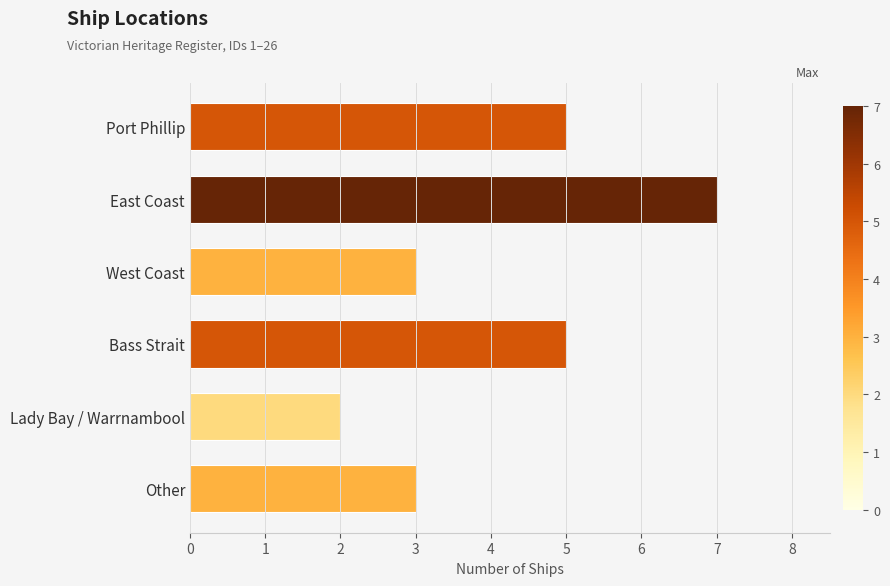

What is the label of the 1st bar from the bottom?

Other